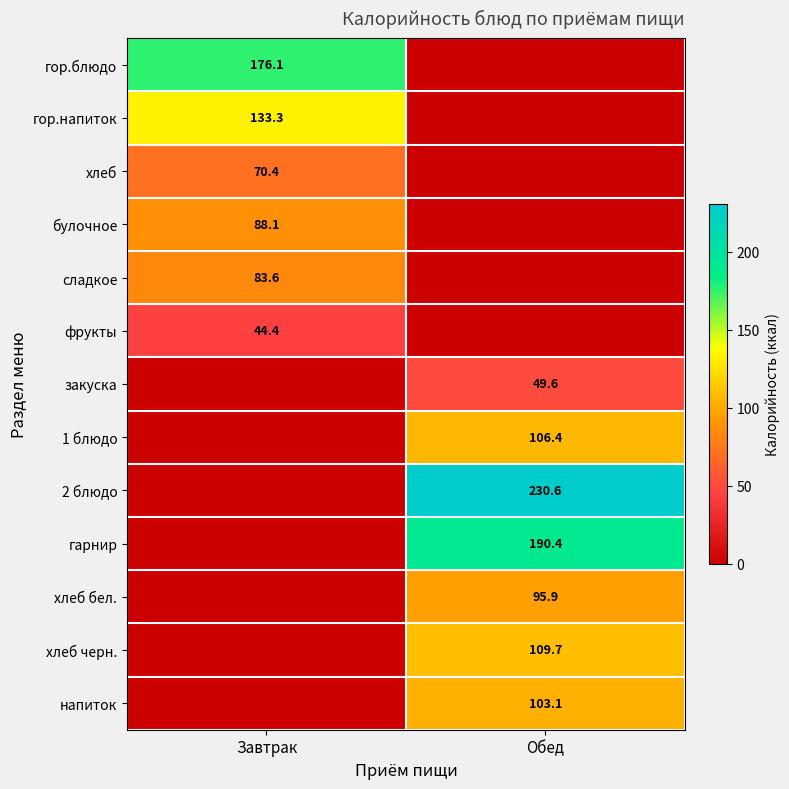

What is the maximum value shown in the chart?

230.6